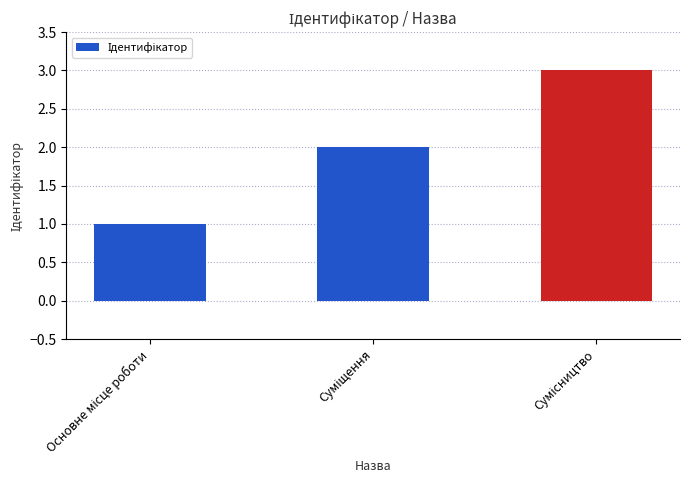

What is the greatest value displayed?

3